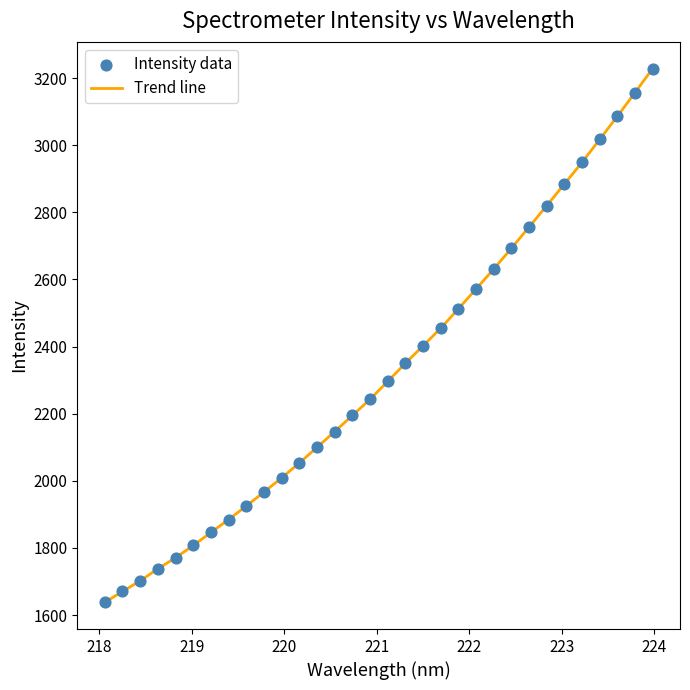

What is the difference between the maximum and minimum values?

1590.9